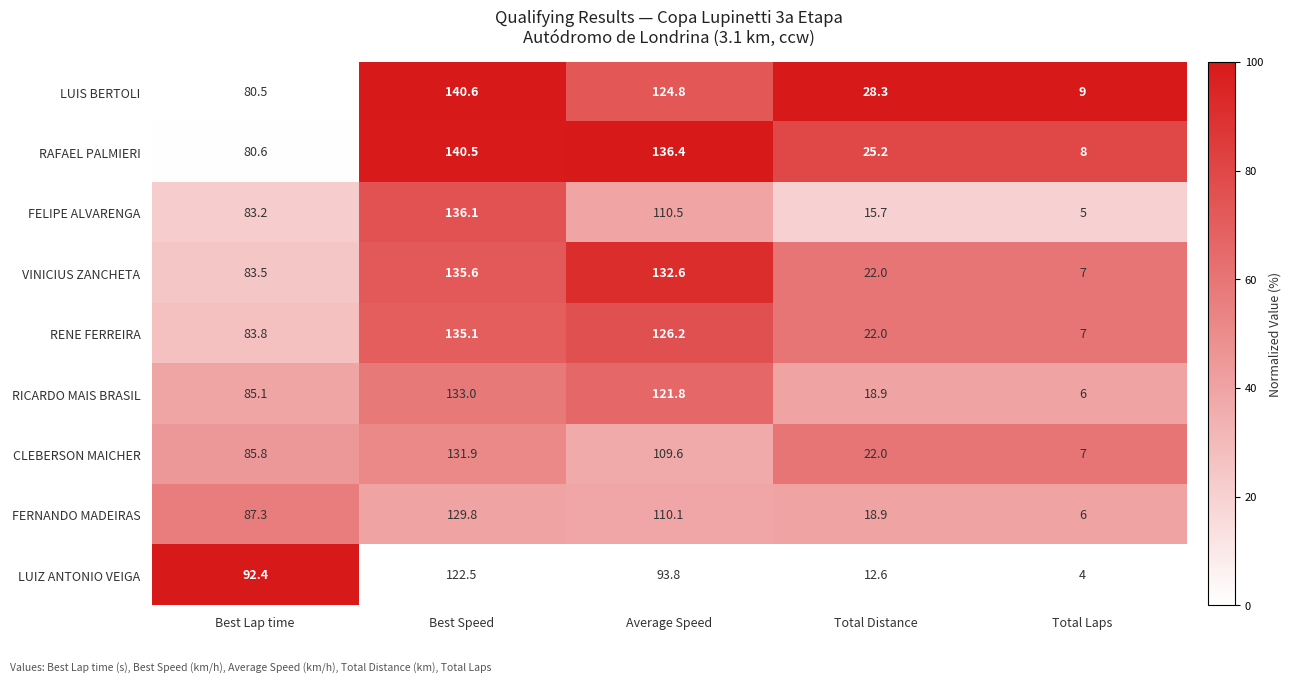

What is the difference between the RAFAEL PALMIERI values at Total Laps and Average Speed?

128.4